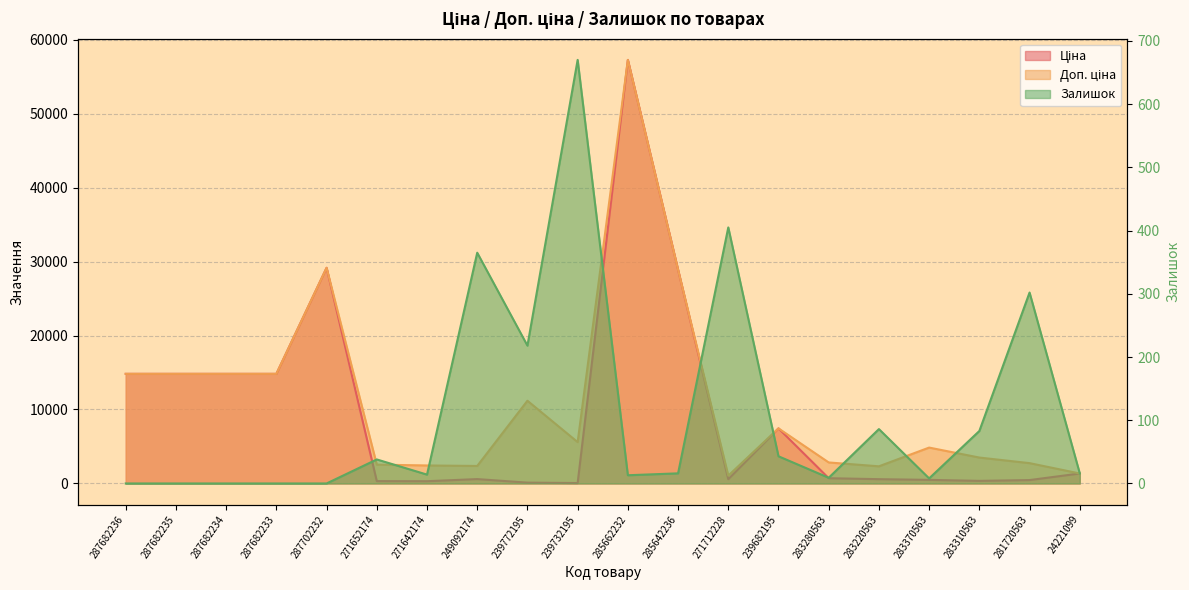

How many lines are shown in the chart?

3